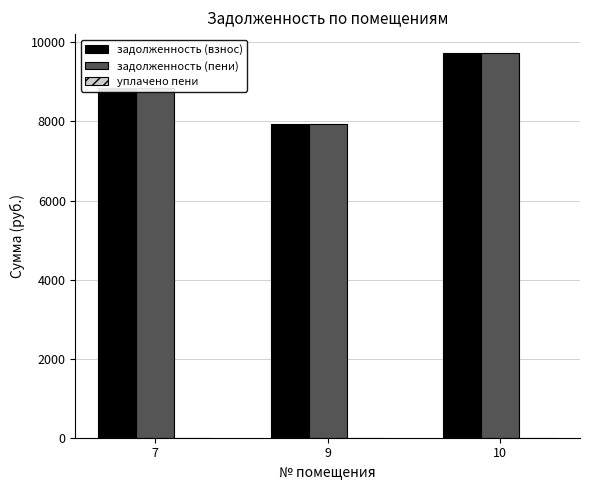

What is the average value of the задолженность (взнос) series?

8833.5